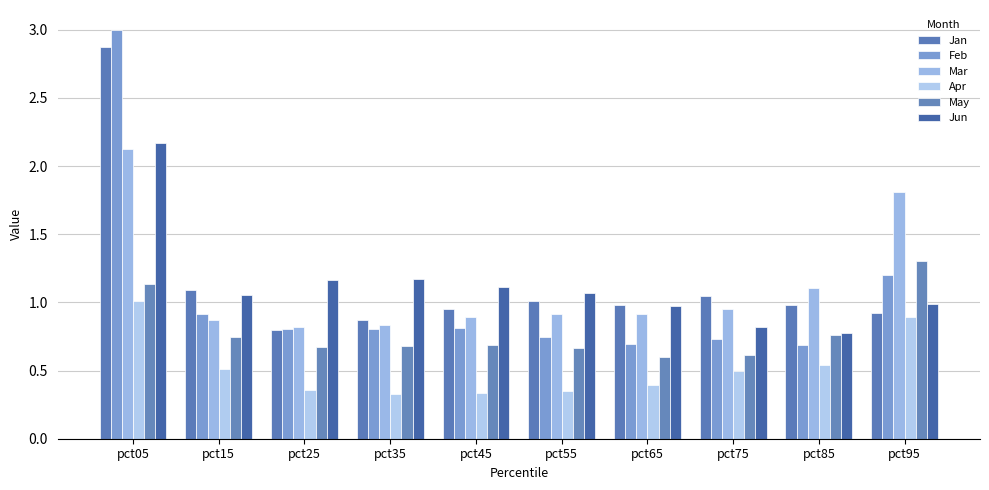

Between pct05 and pct25, which series saw the biggest shift?

Feb